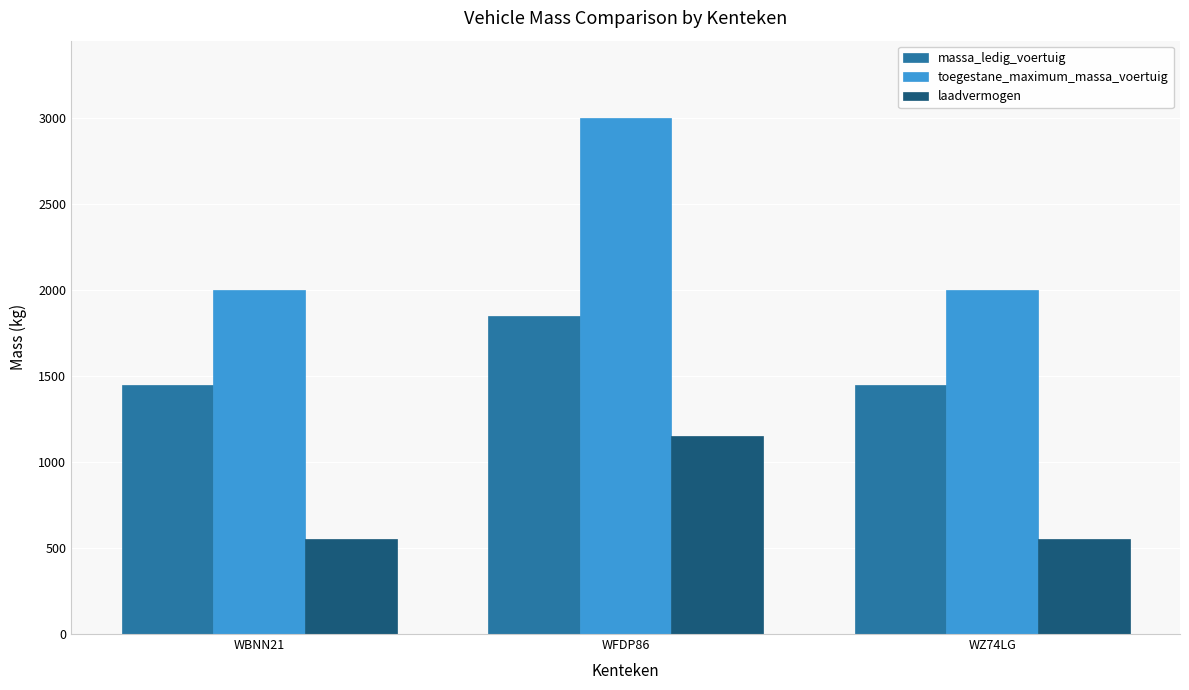

Reading left to right, what are all the values shown in this chart?

massa_ledig_voertuig: 1450	1850	1450
toegestane_maximum_massa_voertuig: 2000	3000	2000
laadvermogen: 550	1150	550